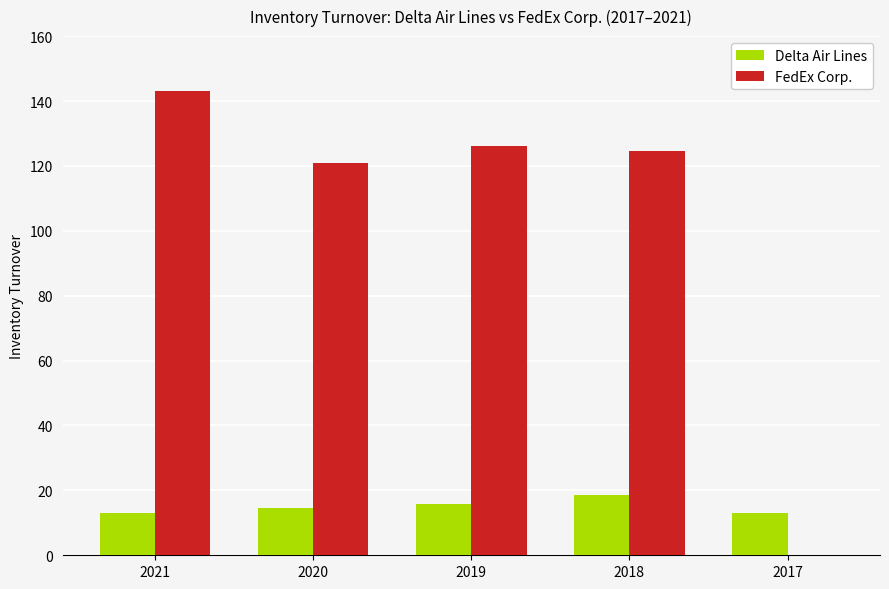

Which series changed the most between 2021 and 2020?

FedEx Corp.